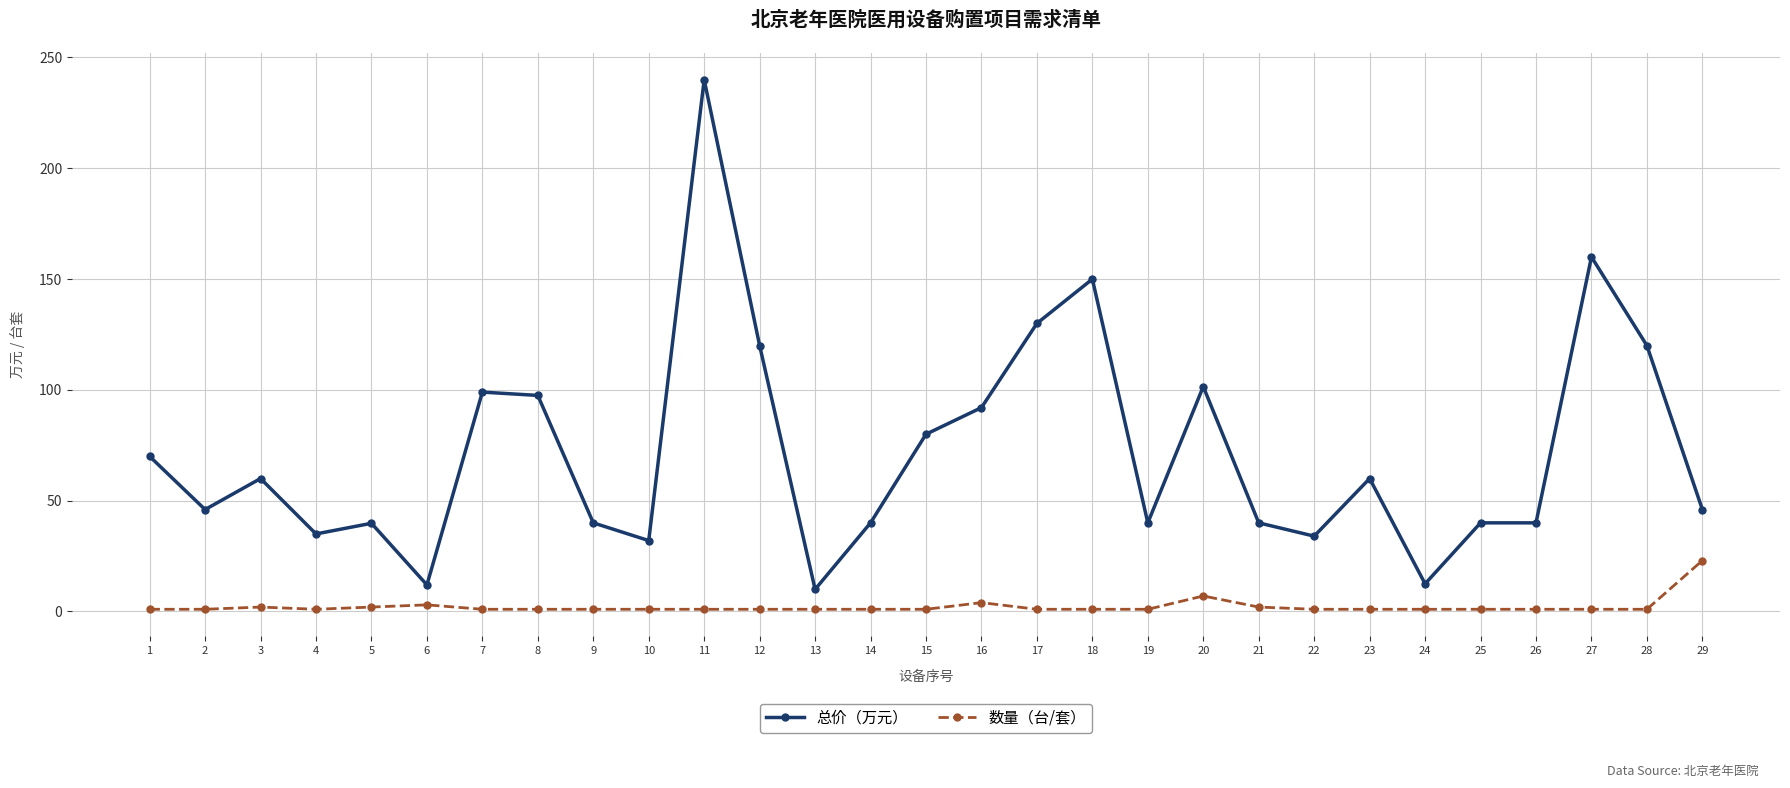

True or false: 总价（万元） has more than 2 points higher than both neighbors.

True